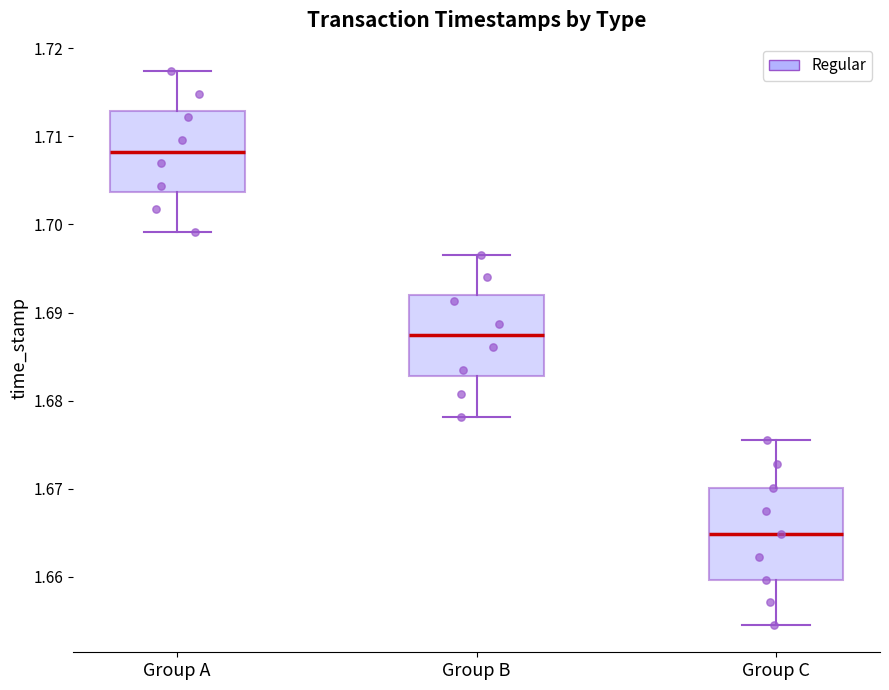

Reading left to right, transcribe this box plot: for each box, give where its median line is, the range the box spans, and where its two whiskers end, as read against the y-axis. The values are not printed on the chart, so give them approximately, as read against the axis.

Group A: median 1.708, box 1.704 to 1.713, whiskers 1.699 to 1.717
Group B: median 1.687, box 1.683 to 1.692, whiskers 1.678 to 1.697
Group C: median 1.665, box 1.660 to 1.670, whiskers 1.655 to 1.676